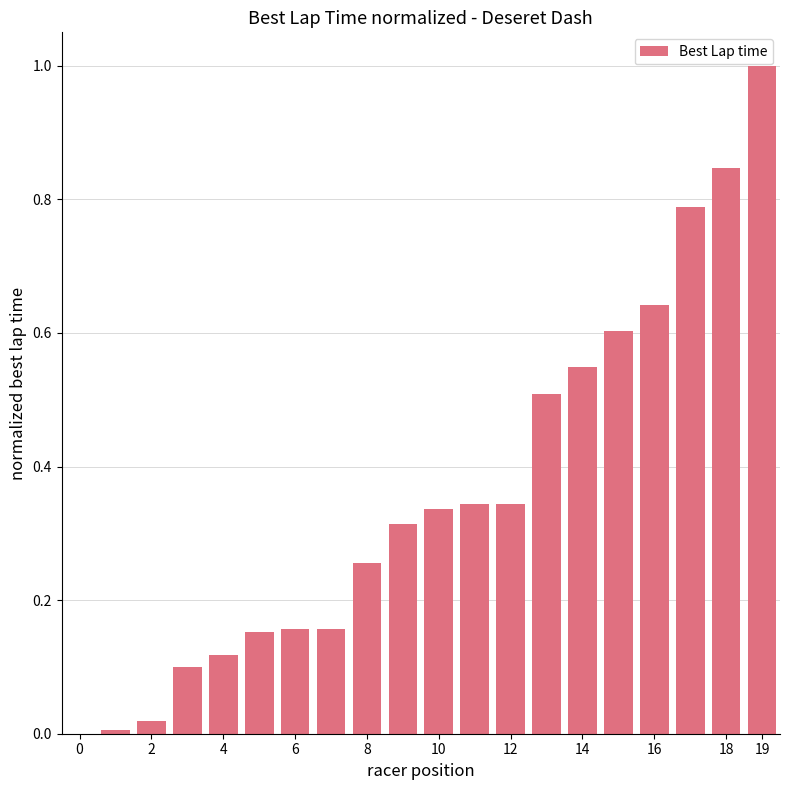

How many values are above zero?

19